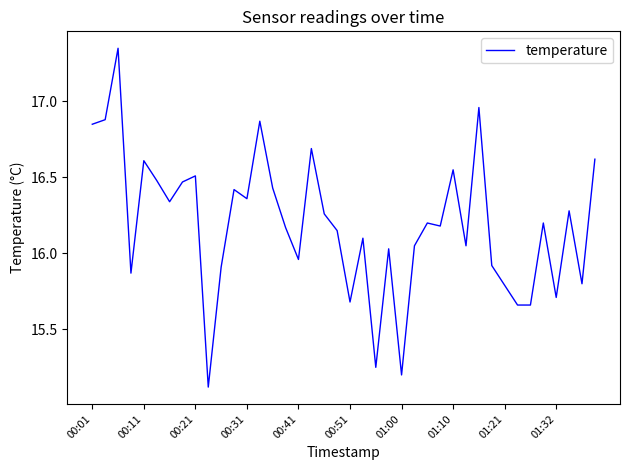

What is the minimum value shown in the chart?

15.1